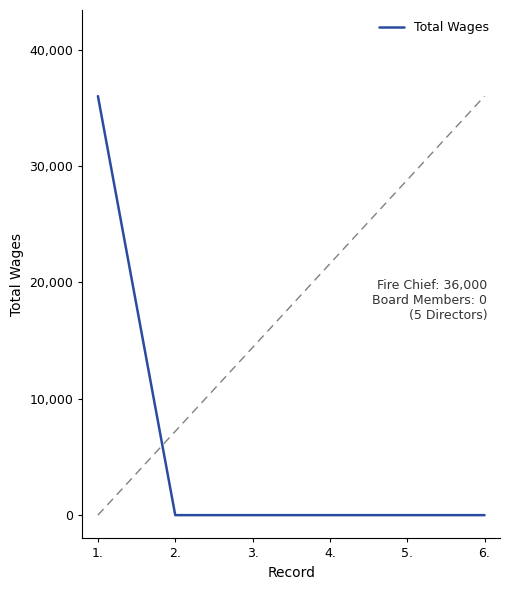

True or false: there are more than 2 points higher than both neighbors.

False